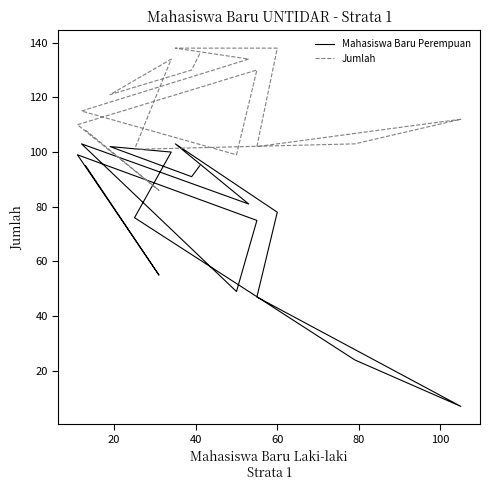

List the series in order of their overall mean, lowest first.

Mahasiswa Baru Perempuan, Jumlah